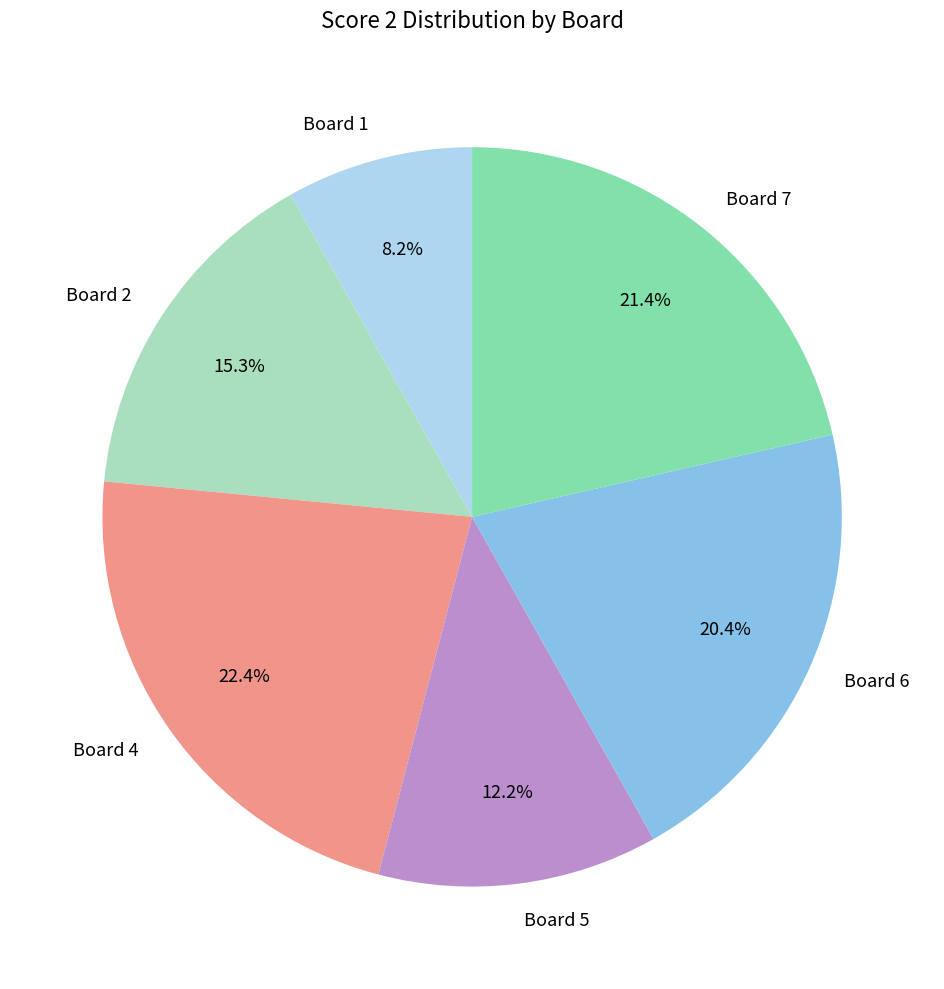

Which has a higher value, Board 4 or Board 5?

Board 4